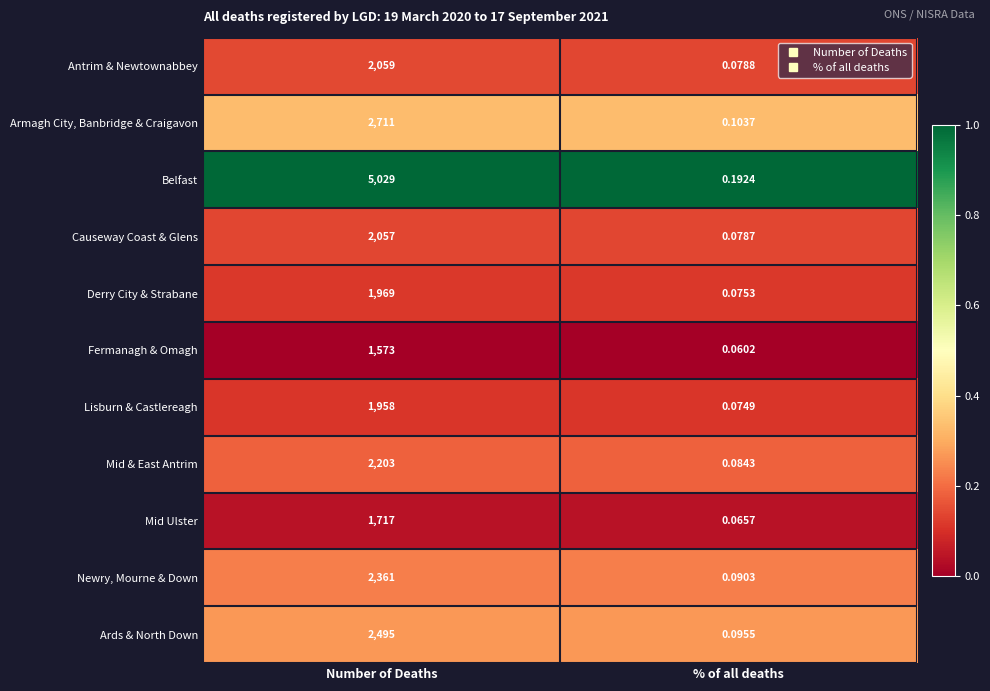

Which series has the largest range (max minus min)?

Belfast